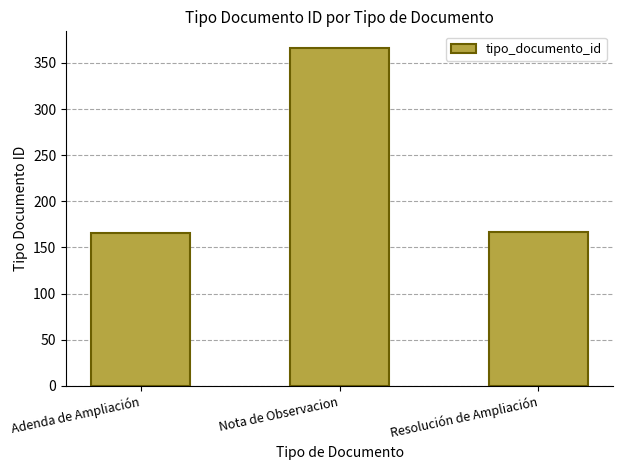

What is the sum of the values at Resolución de Ampliación and Adenda de Ampliación?

333